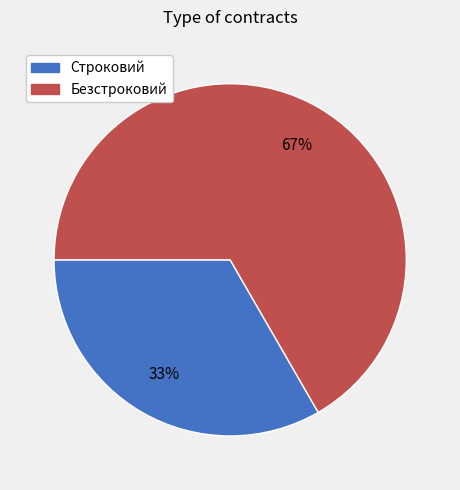

What is the ratio of the value at Безстроковий to the value at Строковий?

2.0